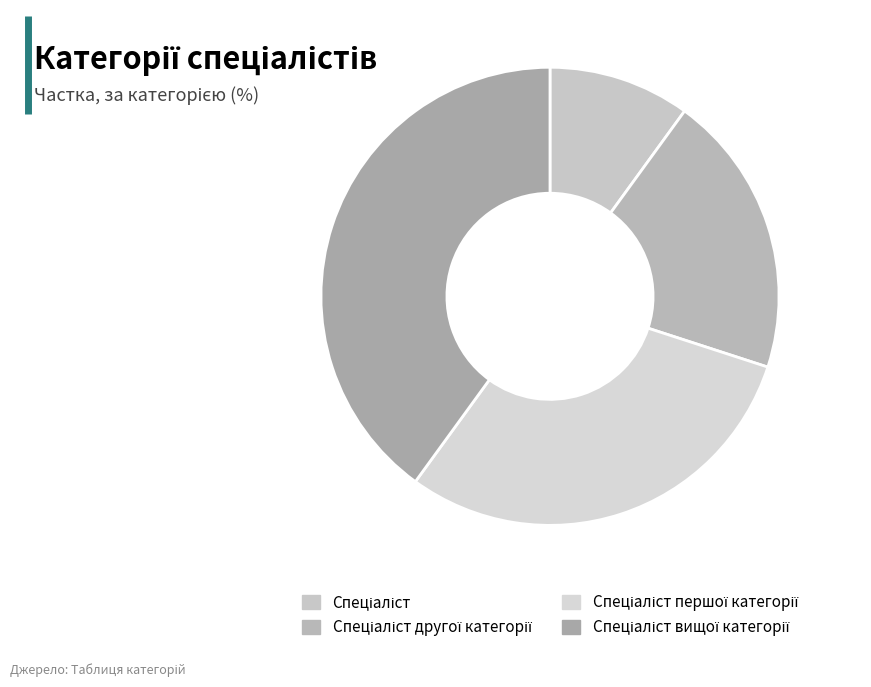

How many segments does this pie chart have?

4